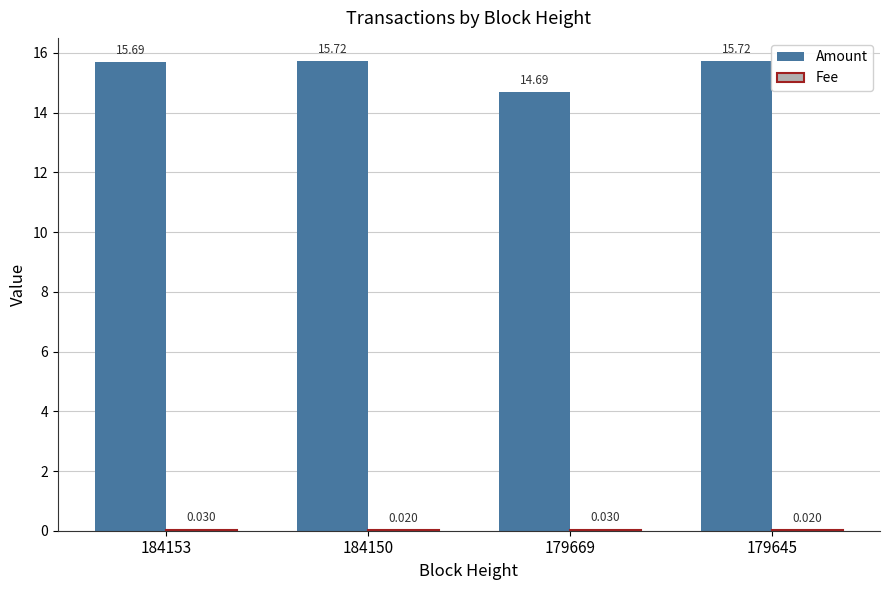

Which series has the largest total across all categories?

Amount